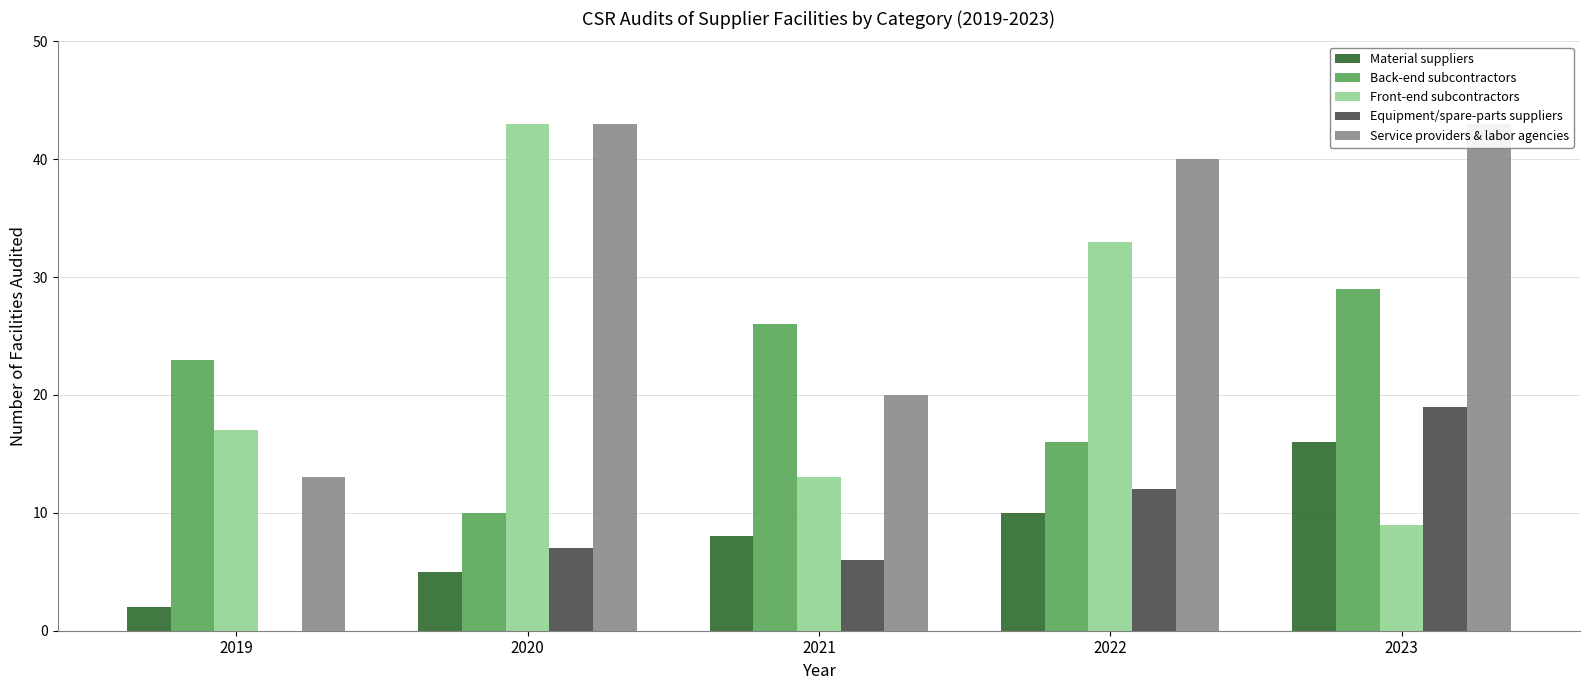

The value of Service providers & labor agencies at 2023 is 29. True or false?

False